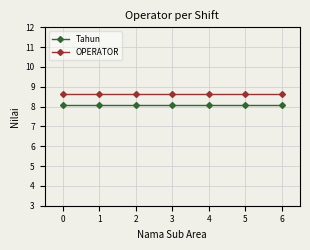

At 1, list the series in order from smallest to largest.

Tahun, OPERATOR